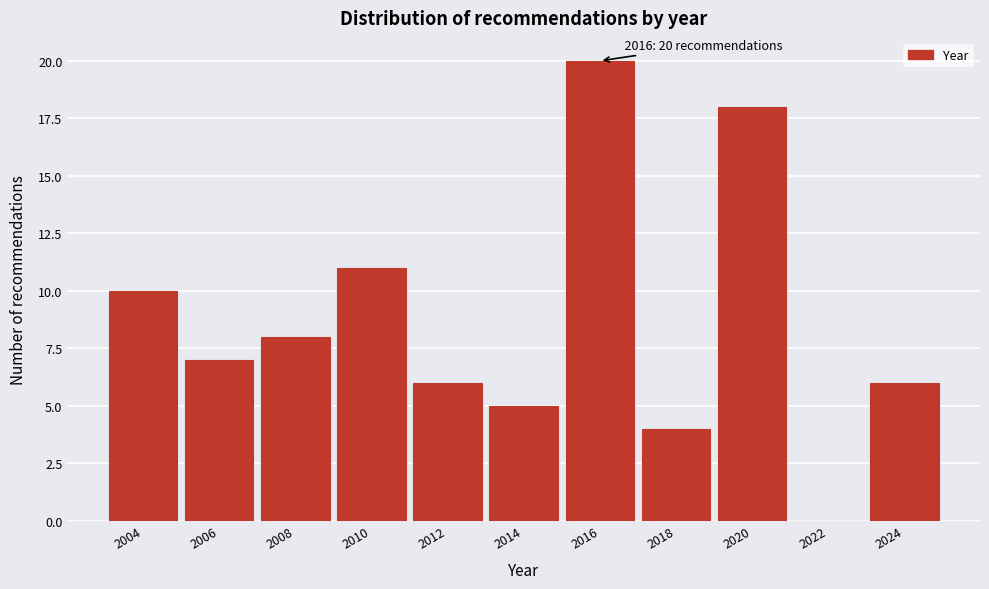

Which range on the x-axis has the tallest bar?

2015 to 2017